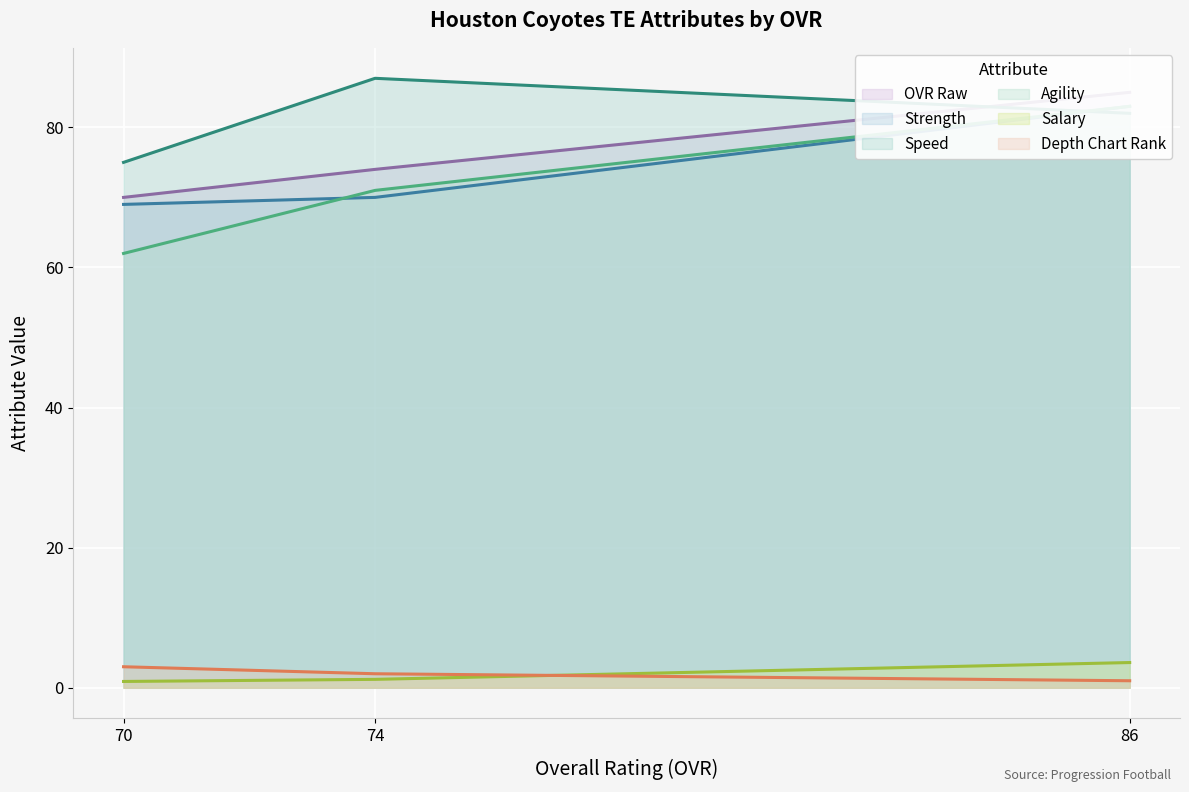

Which series has the largest range (max minus min)?

agility